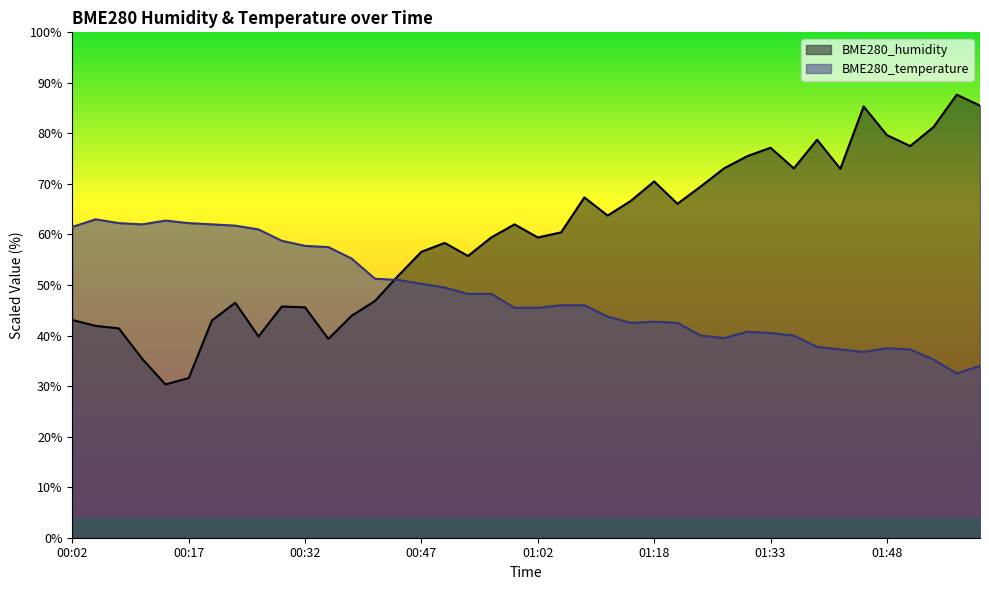

Rank the series at 01:57 from highest to lowest value.

BME280_humidity, BME280_temperature